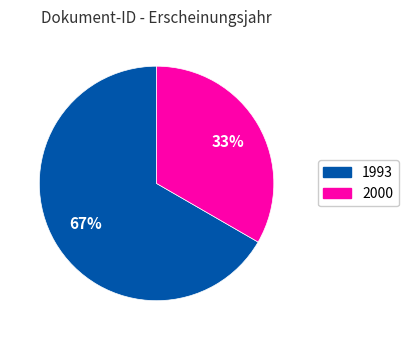

Does any single category account for the majority?

Yes